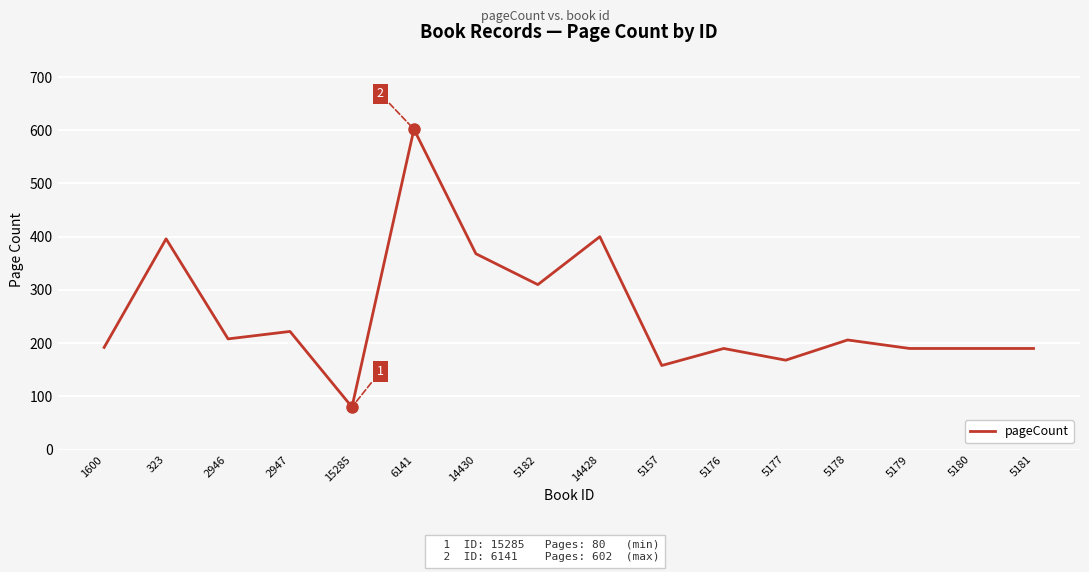

Approximately how many times larger is the value at 5180 compared to 5182?

0.6